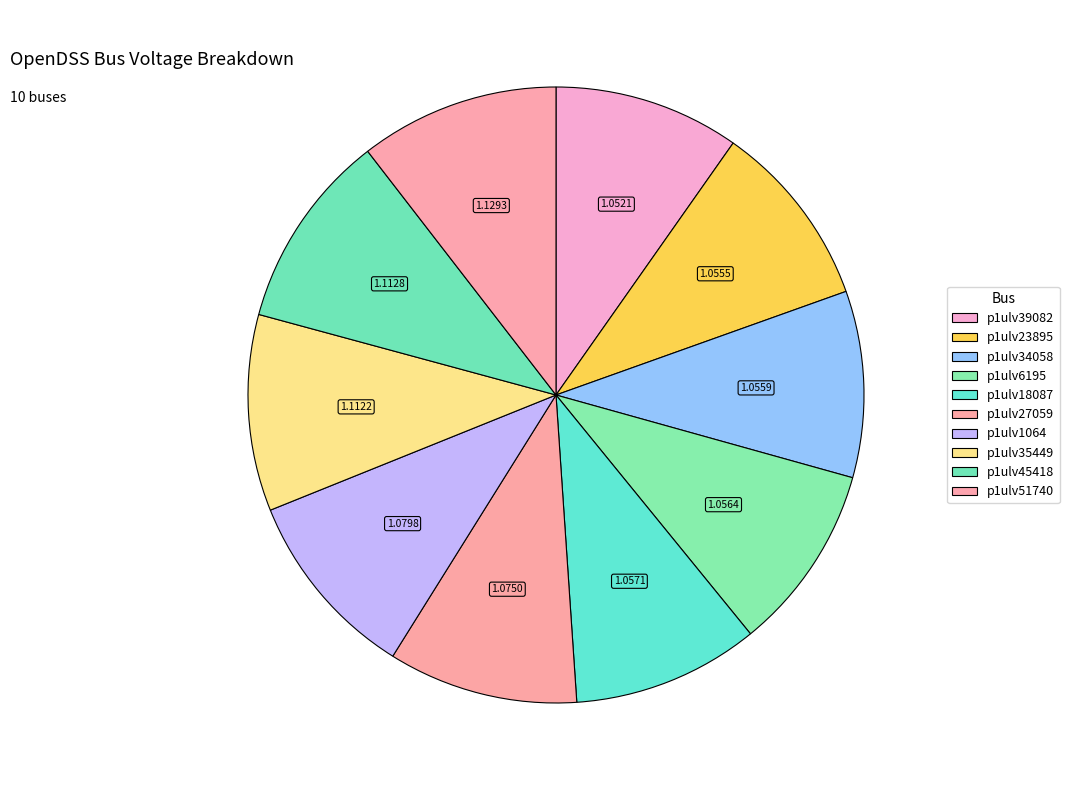

Approximately how many times larger is the value at p1ulv35449 compared to p1ulv18087?

1.1